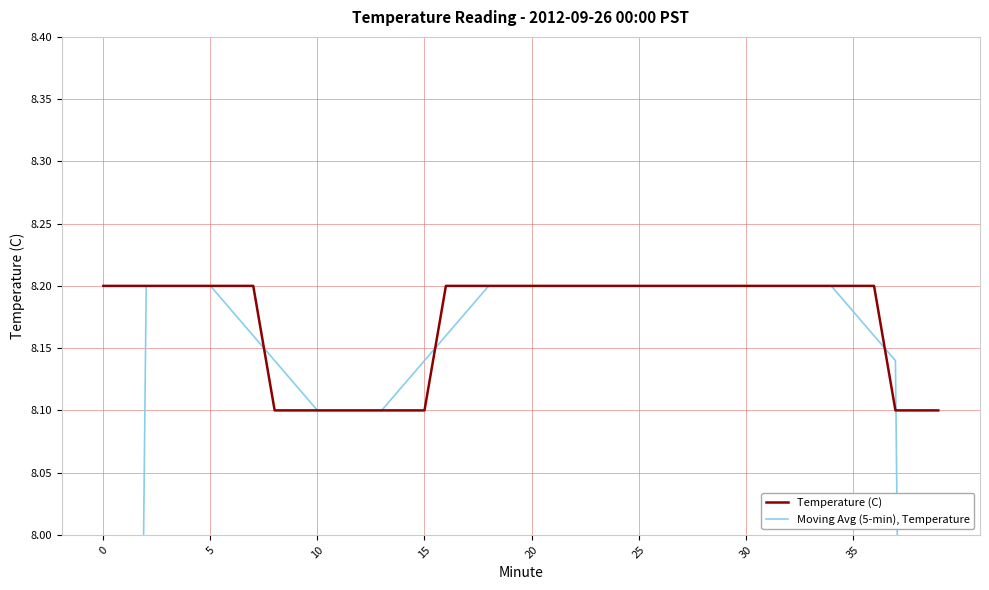

The Temperature (C) series shows 11.7 at 0. True or false?

False